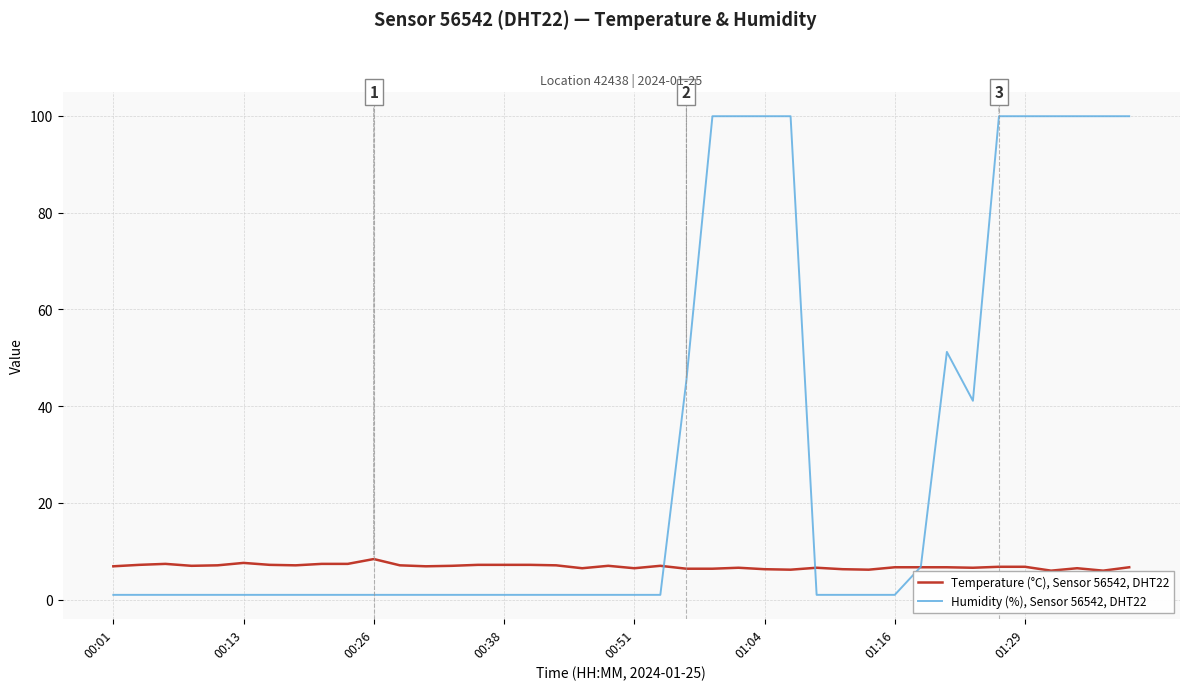

At how many categories does at least one series exceed 79?

10